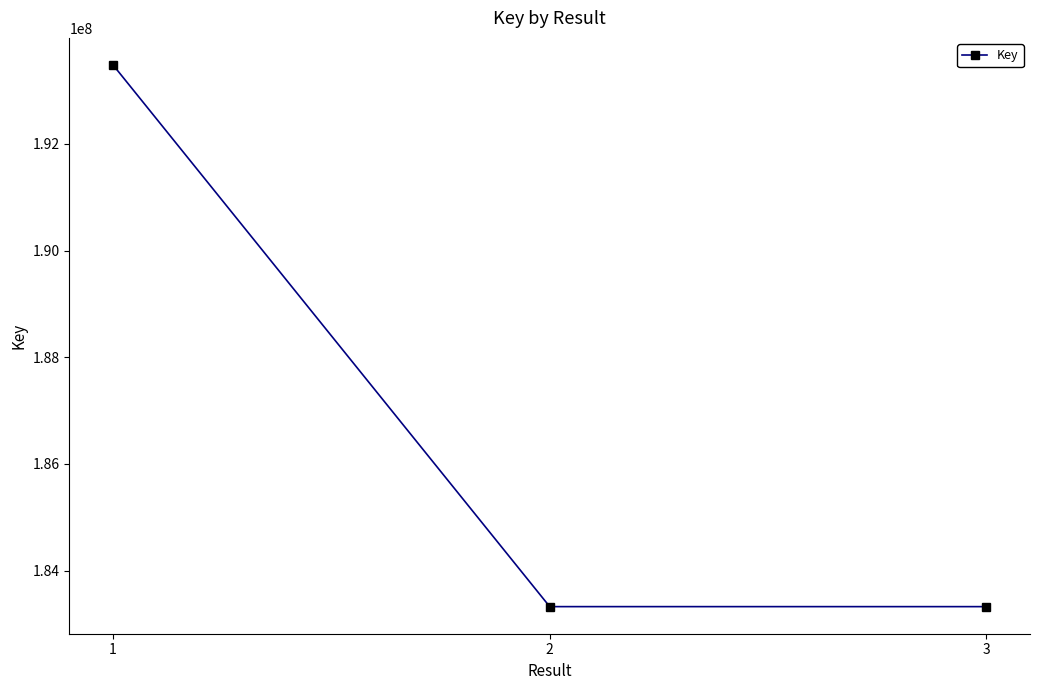

What is the maximum value shown in the chart?

193478830